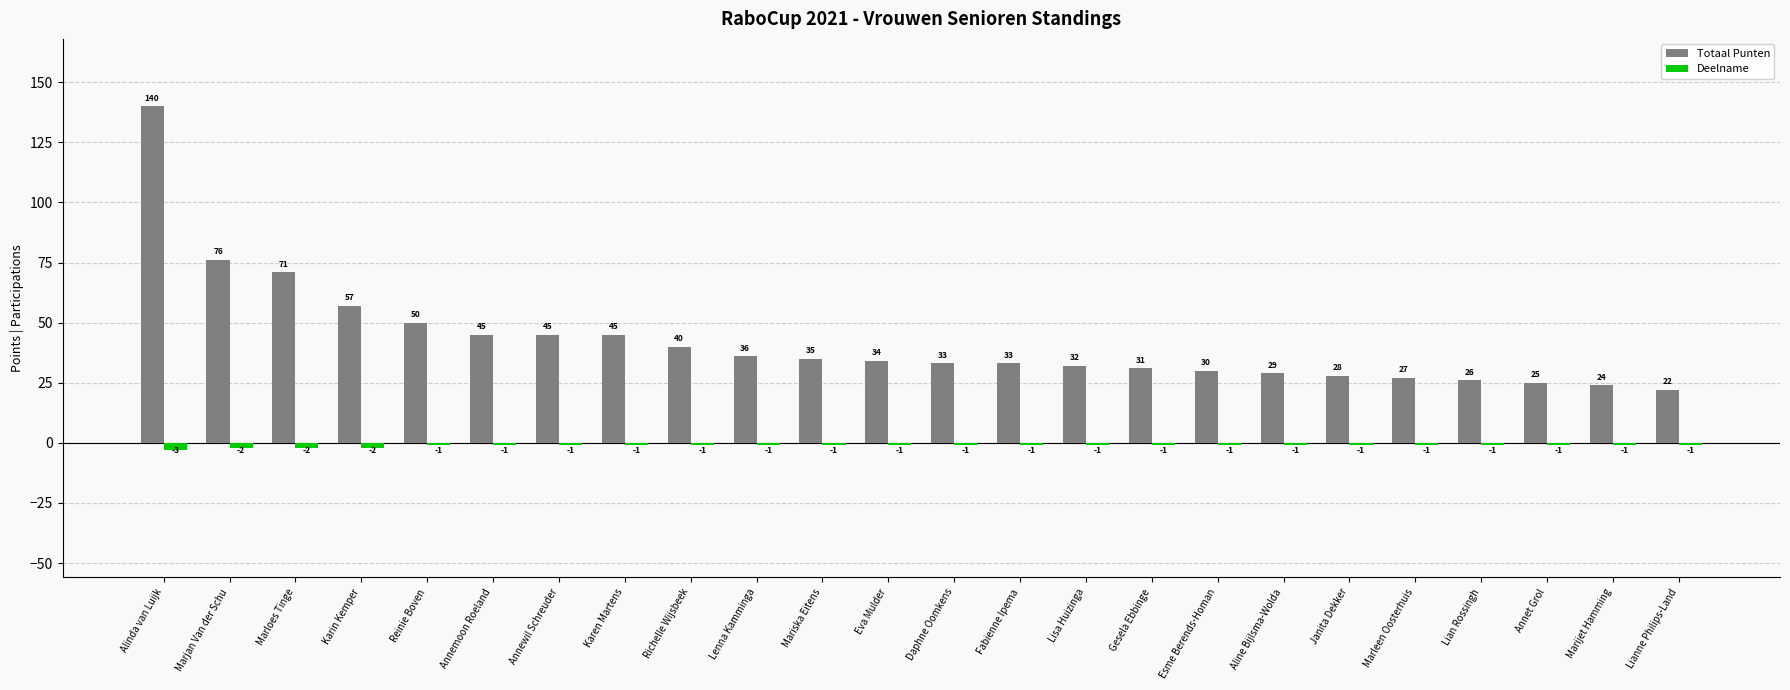

Is the value of Totaal Punten at Annemoon Roeland greater than the value of Deelname at Mariska Eitens?

Yes